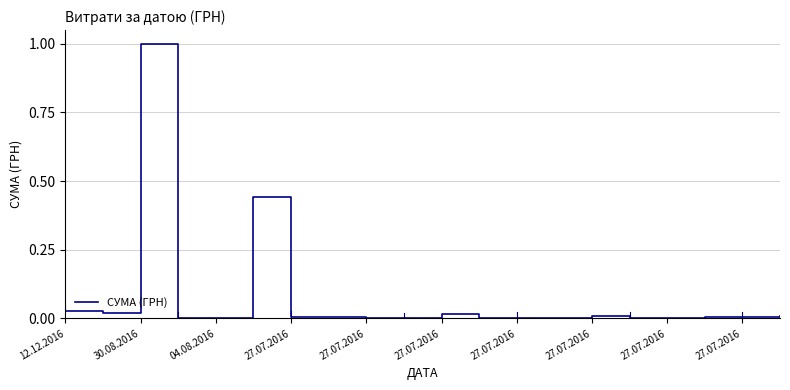

What is the difference between the maximum and minimum values?

1.0